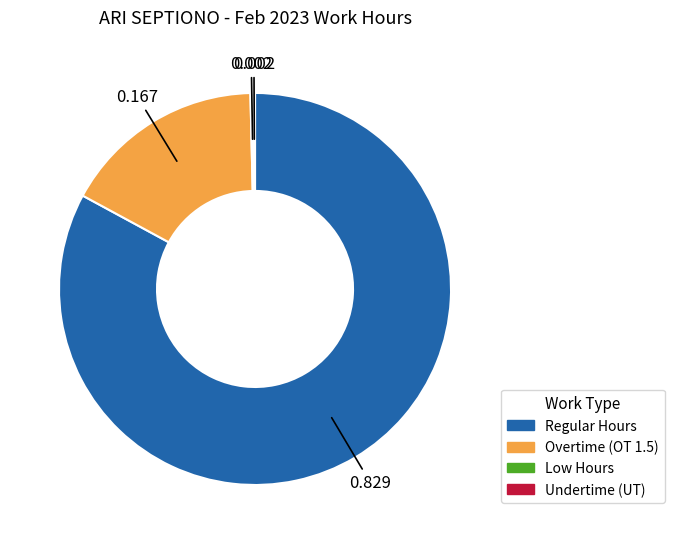

Is there a majority slice in this chart?

Yes